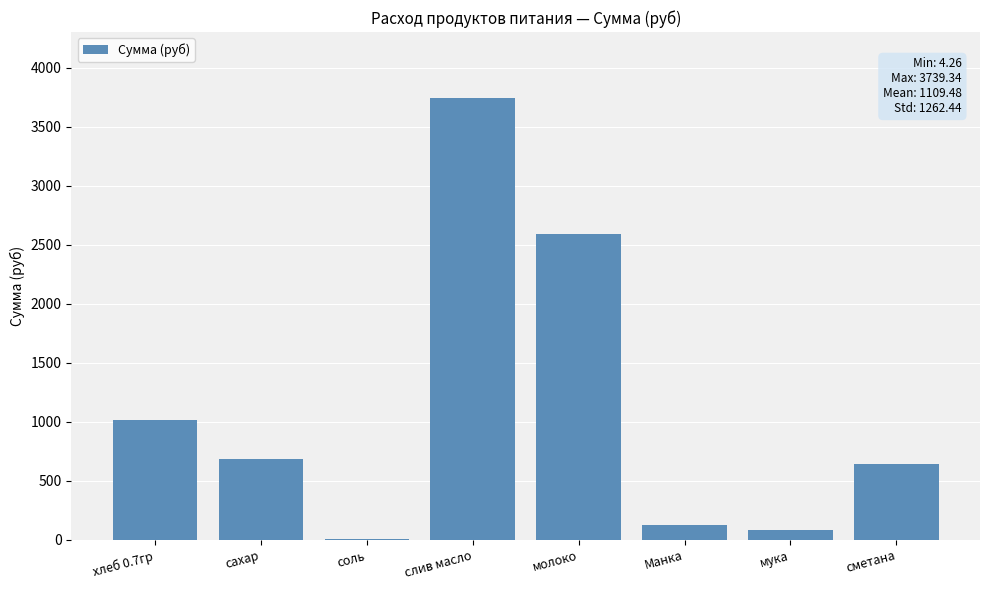

True or false: the data shows 2586.2 at молоко.

True